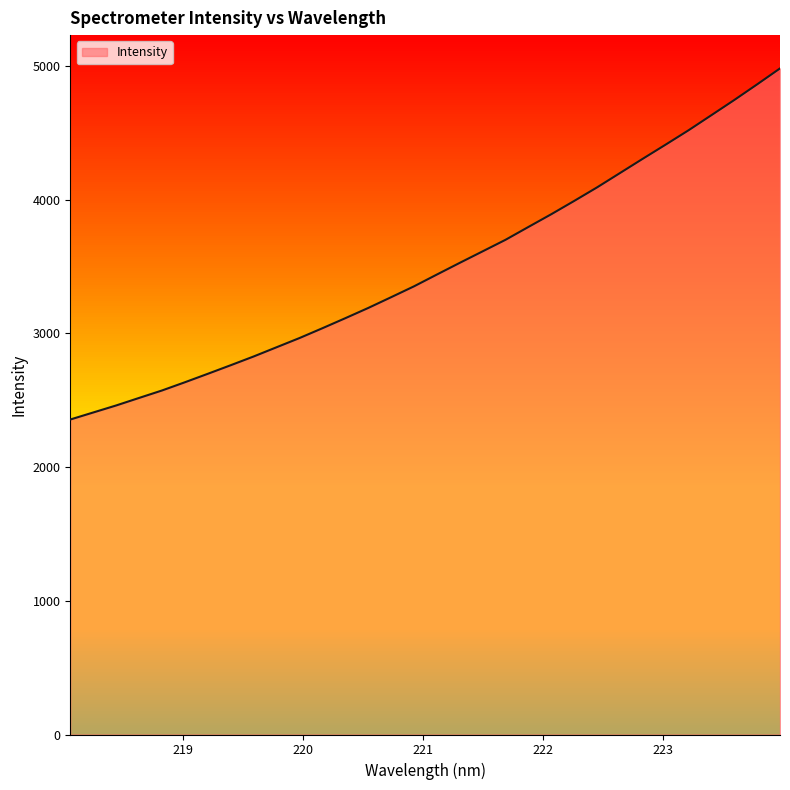

What is the smallest value displayed?

2355.9